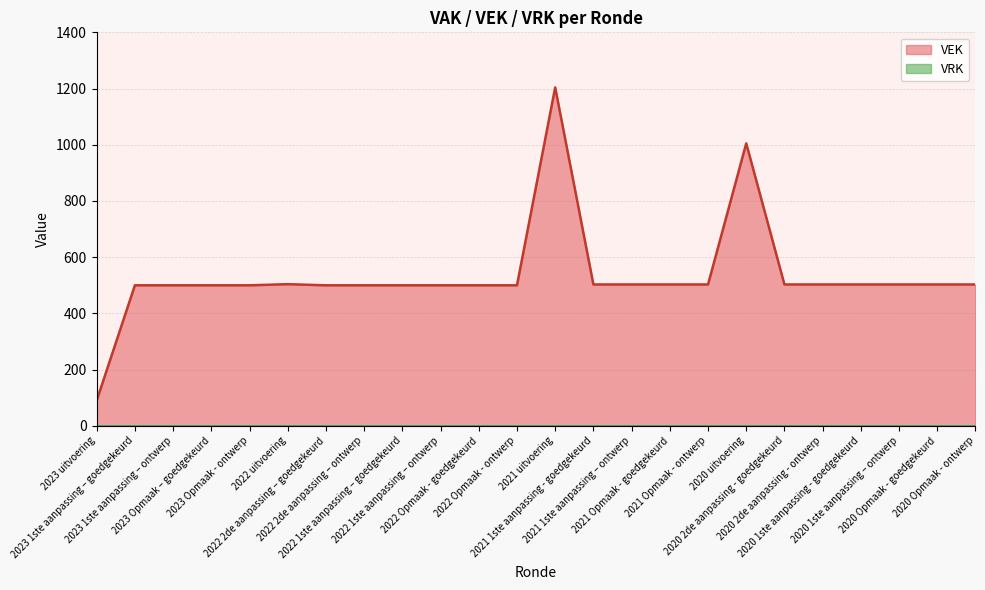

What is the average value?

535